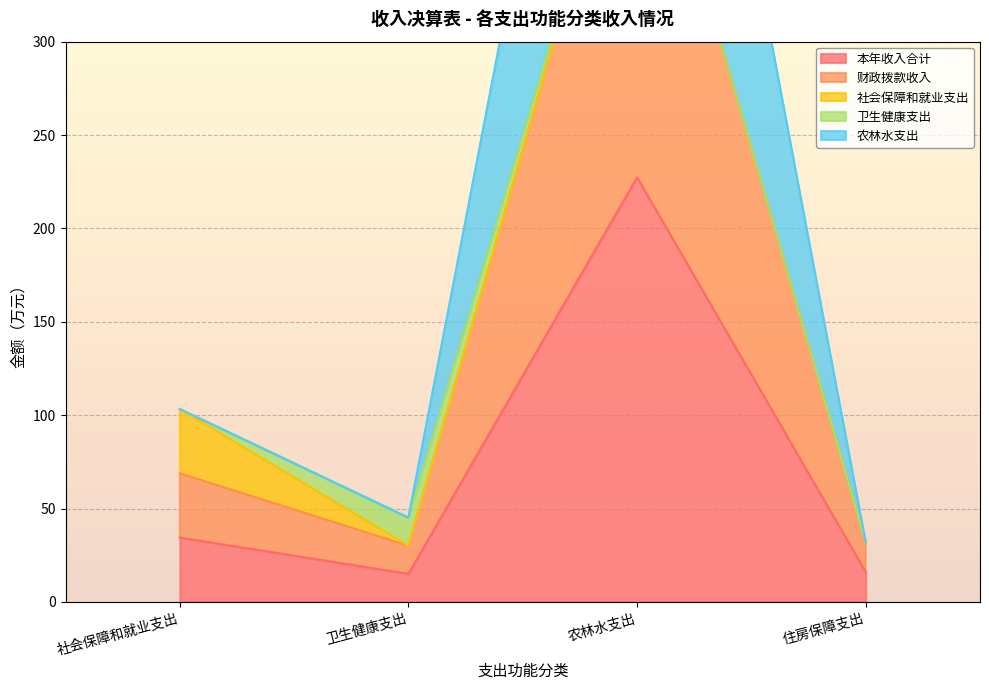

The value of 农林水支出 at 住房保障支出 is 32.0. True or false?

True